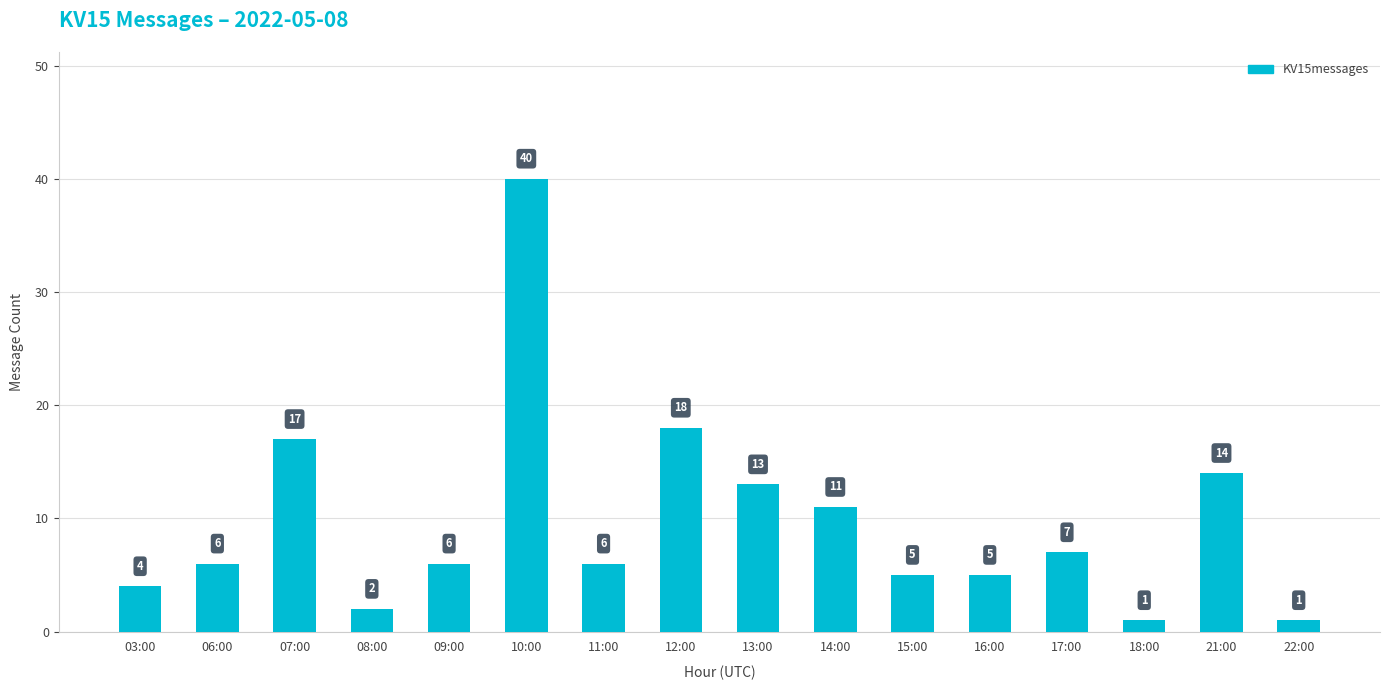

Which category has the highest value across all series?

10:00